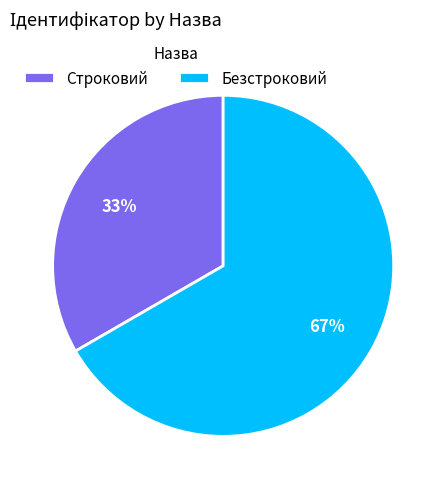

Rank the categories by value from lowest to highest.

Строковий, Безстроковий